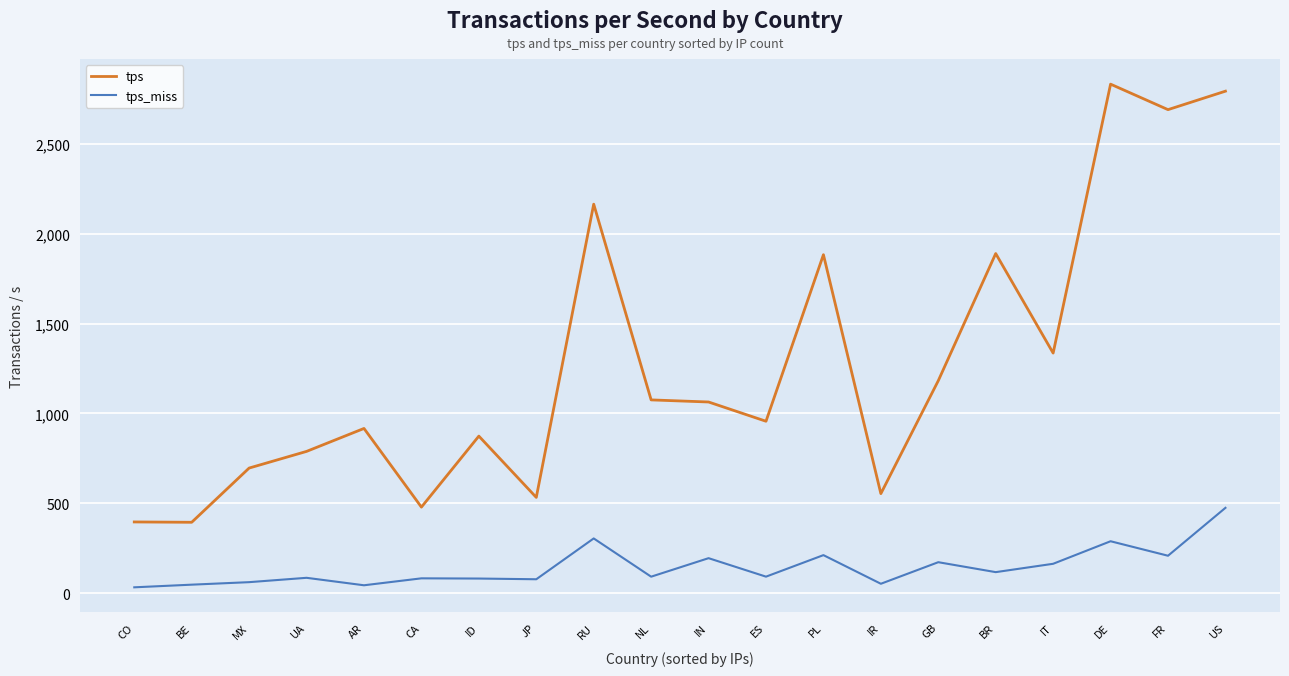

Where is tps nearest to the value 1613?

PL